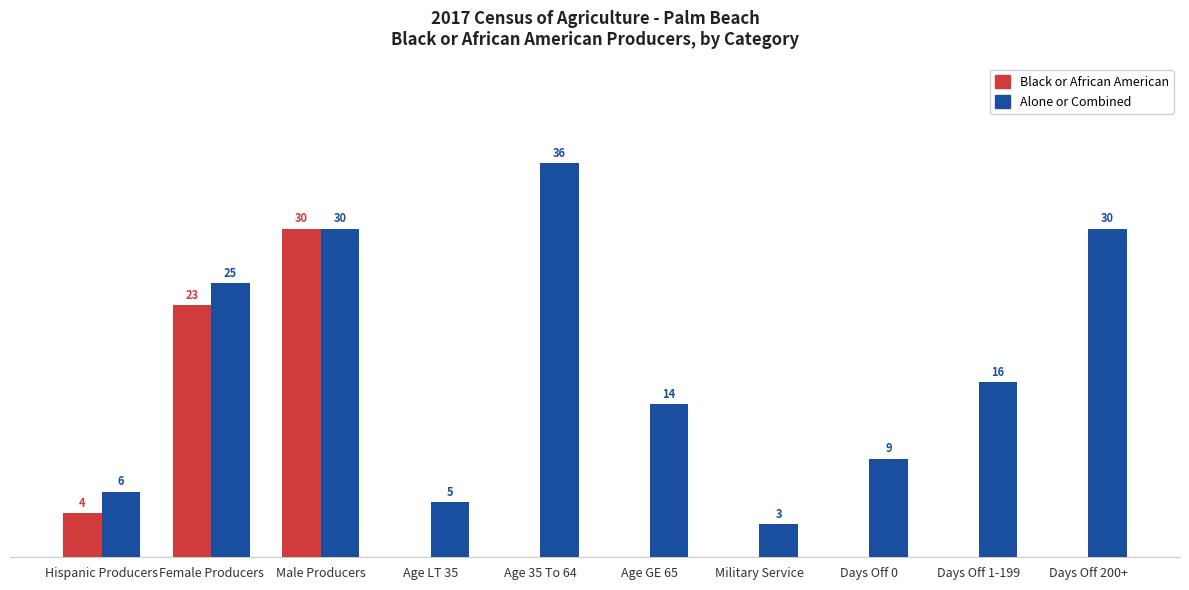

Are the bars horizontal?

No